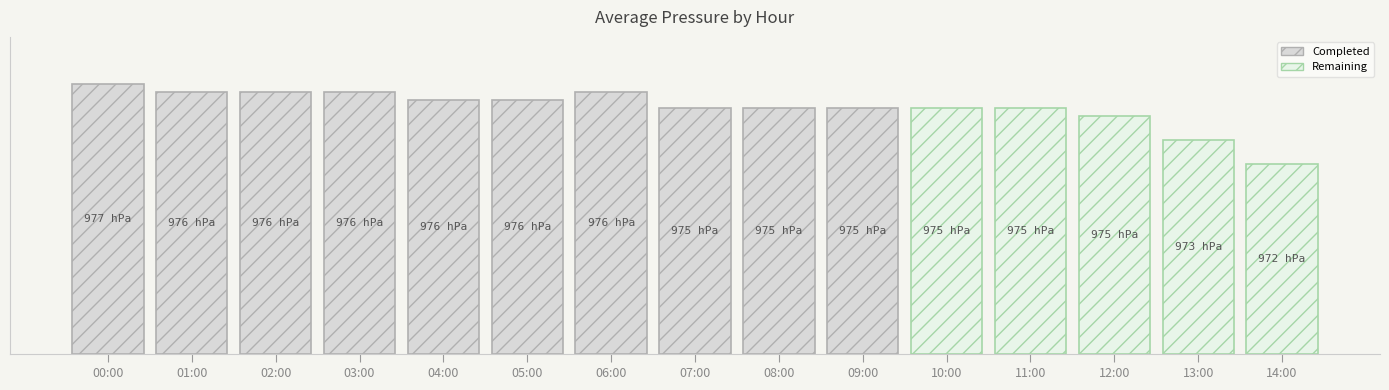

Between 12:00 and 00:00, which is larger?

00:00